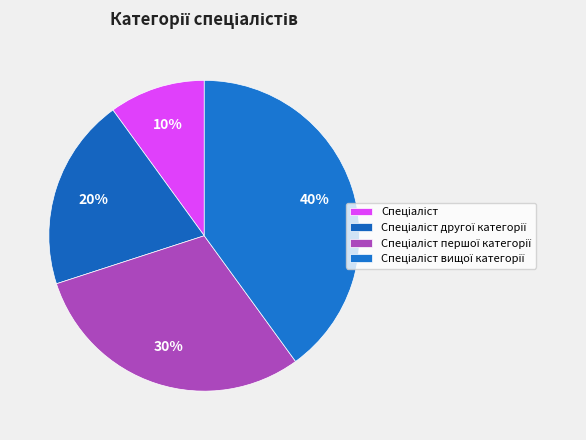

What is the total percentage of Спеціаліст and Спеціаліст першої категорії?

40.0%